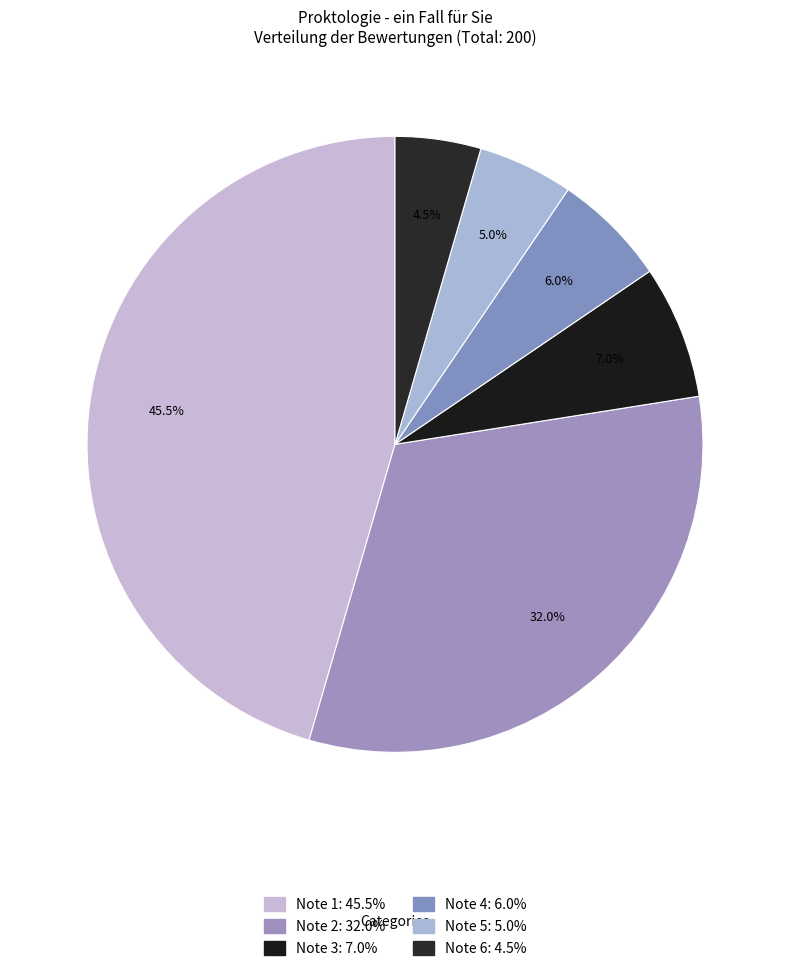

To the nearest percent, what is the difference between the Note 1 and Note 2 slice percentages?

14%